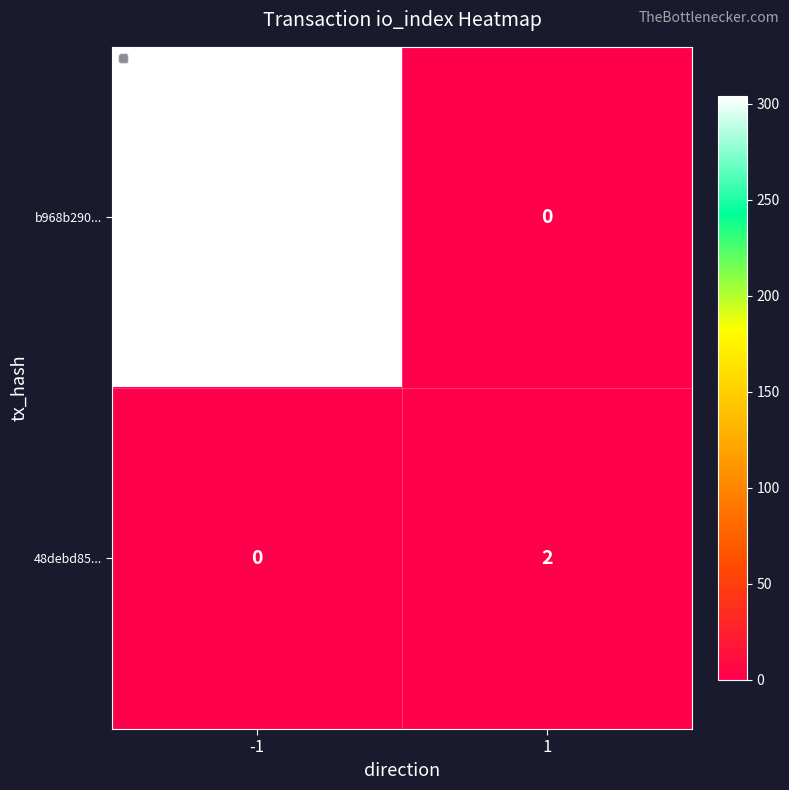

Reading left to right, list all the values displayed in this chart.

b968b290...: -1=304	1=0
48debd85...: -1=0	1=2